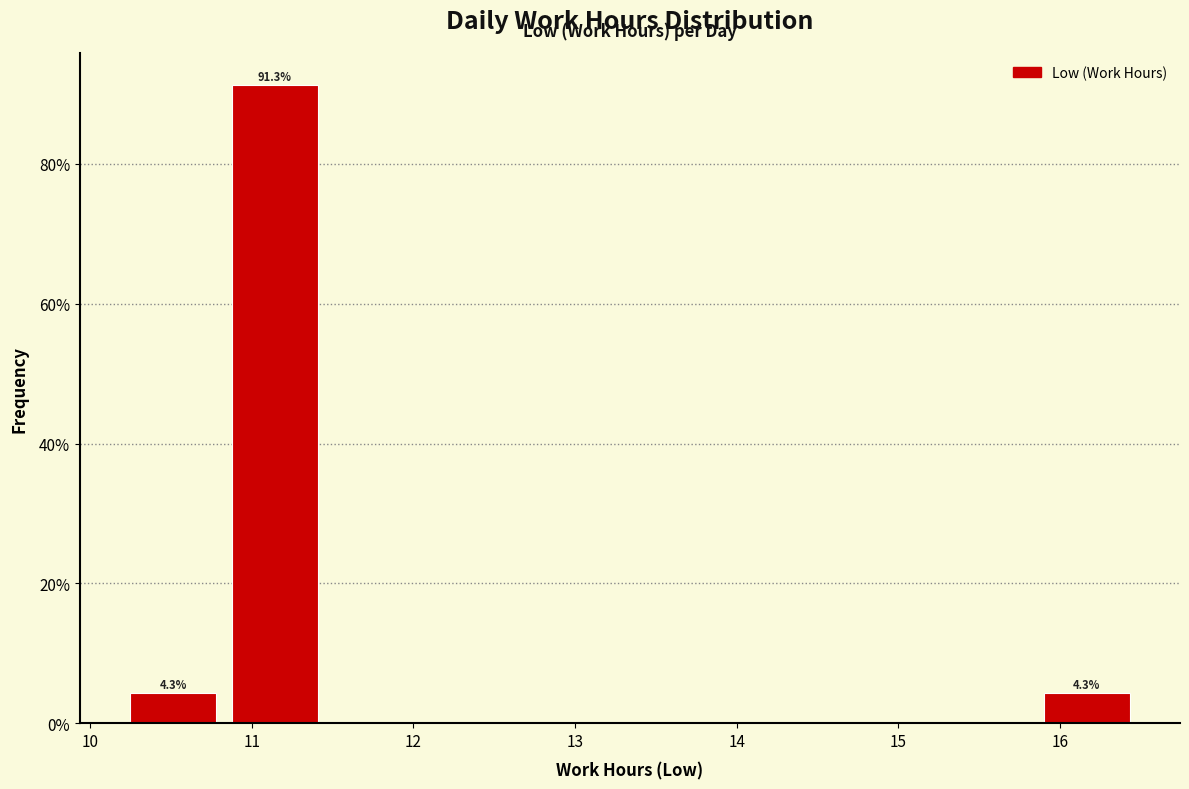

Which range on the x-axis has the tallest bar?

10.8 to 11.5